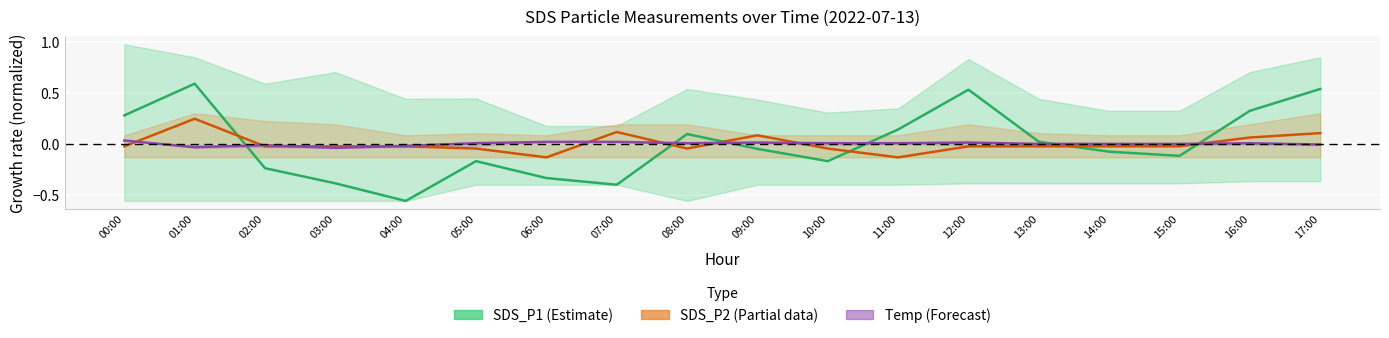

In SDS_P2 (Partial data), how many points are higher than both neighbors (excluding endpoints)?

3